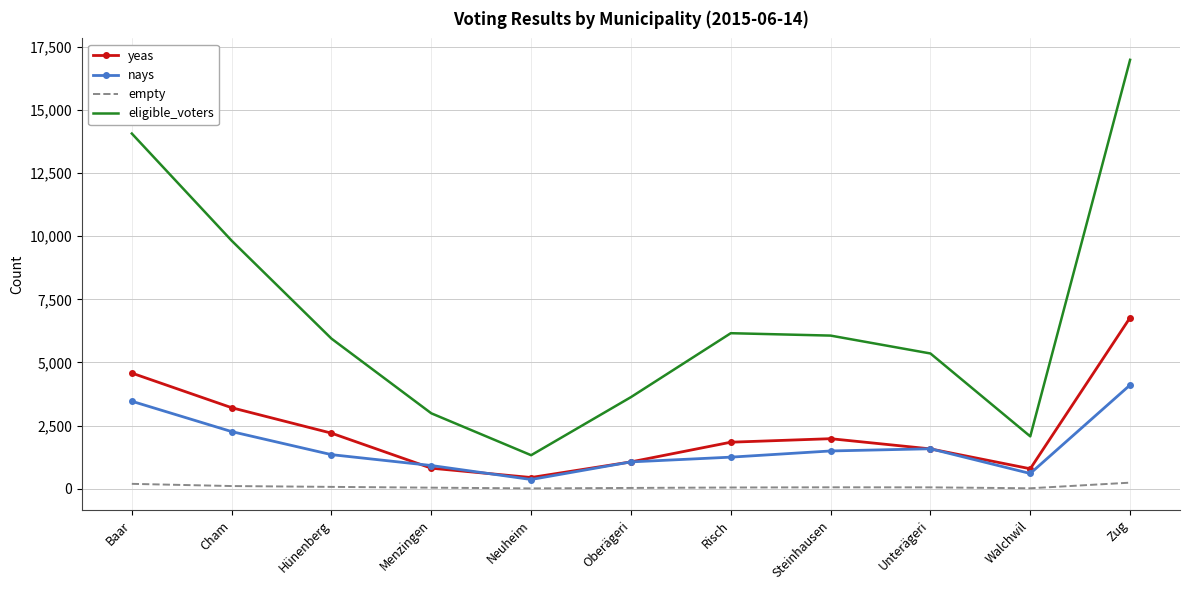

Which series has the largest total across all categories?

eligible_voters